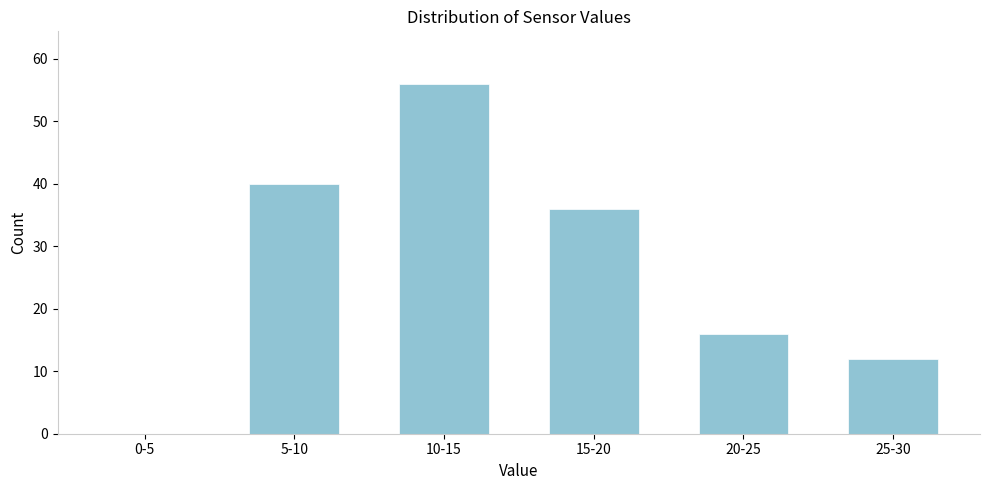

Reading left to right, what are all the values shown in this chart?

0-5=0	5-10=40	10-15=56	15-20=36	20-25=16	25-30=12